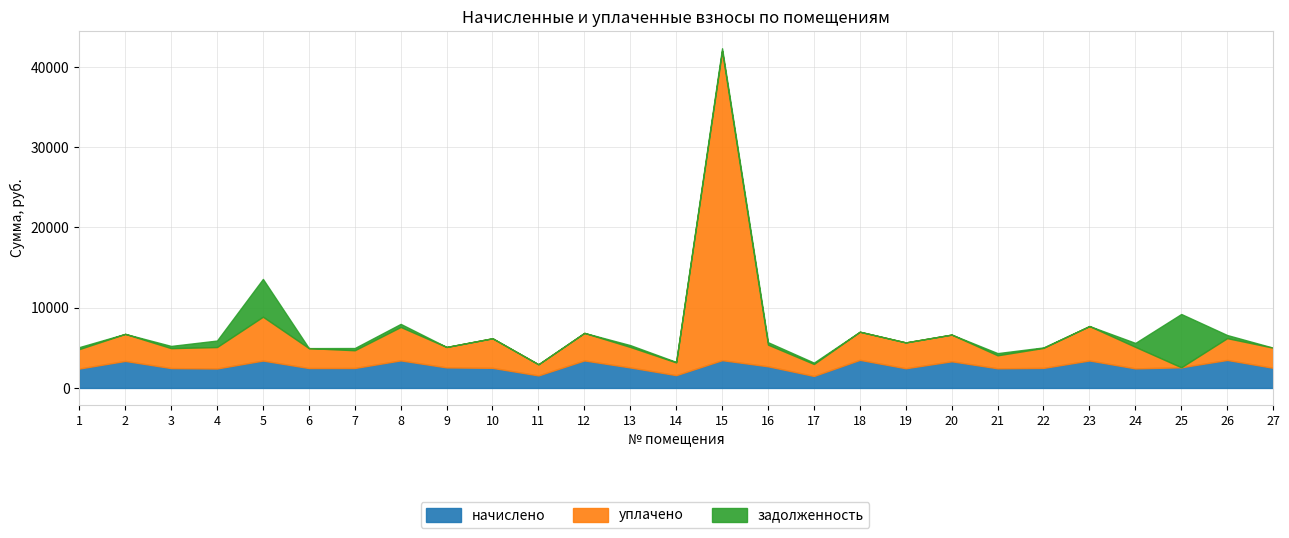

How many distinct data groups are displayed?

3